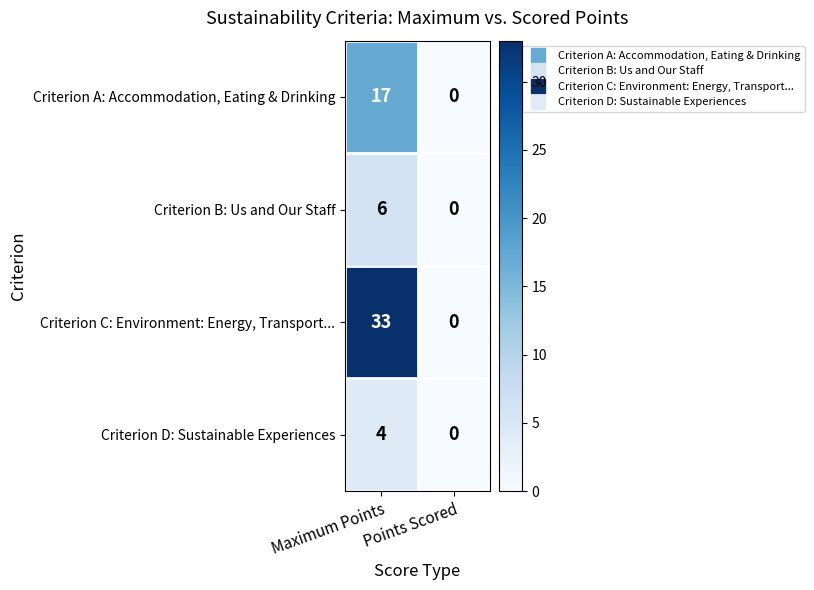

At which category is the sum across all series the highest?

Maximum Points